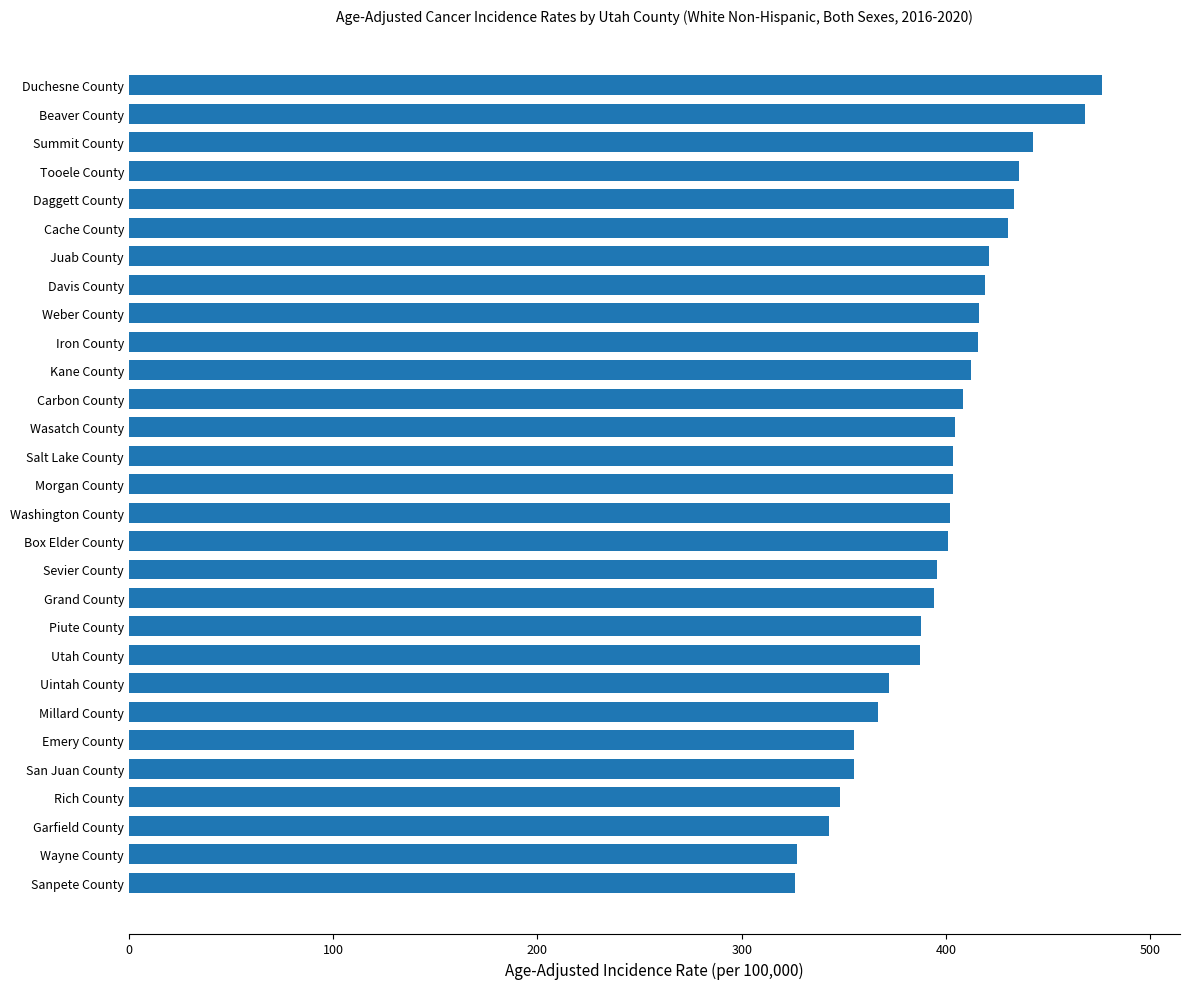

What is the smallest value displayed?

326.3